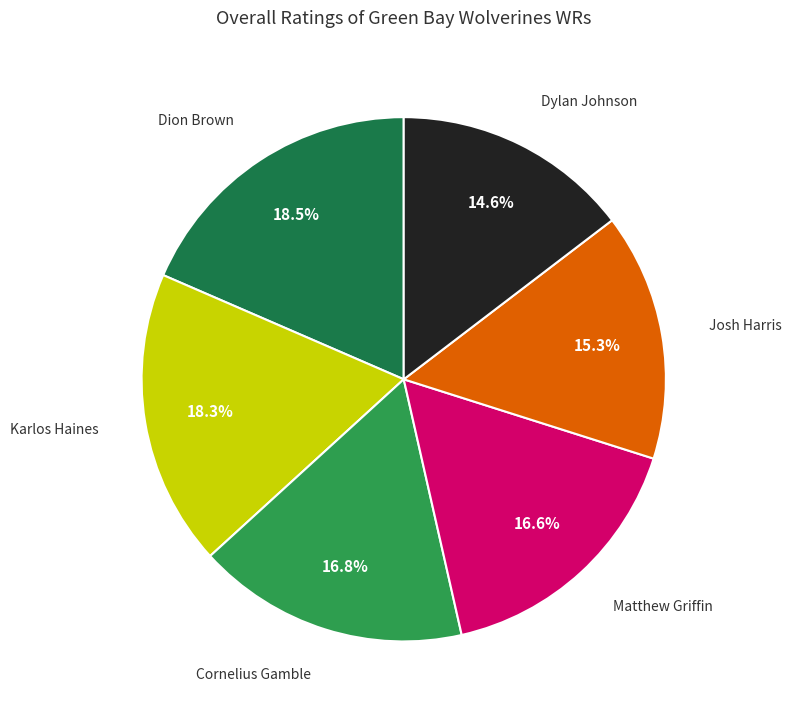

Which category has the smallest portion of the pie?

Dylan Johnson